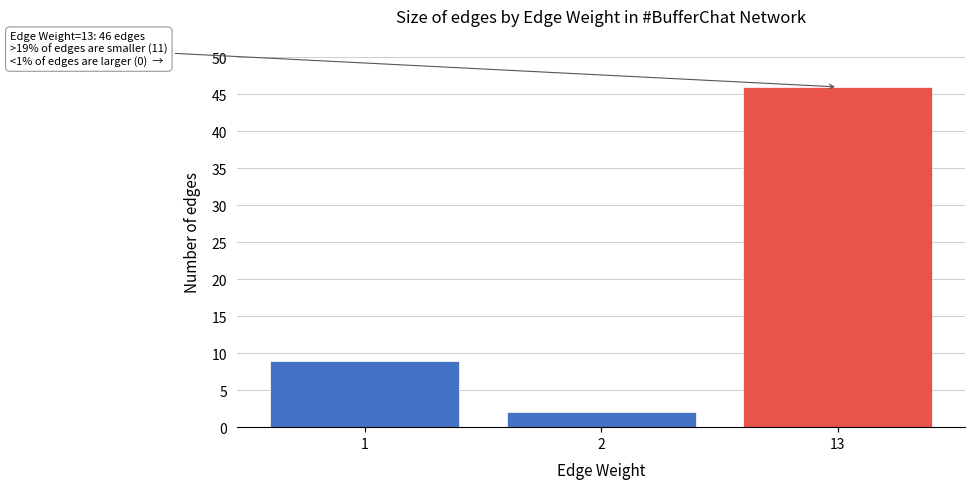

Reading left to right, what are all the values shown in this chart?

9	2	46